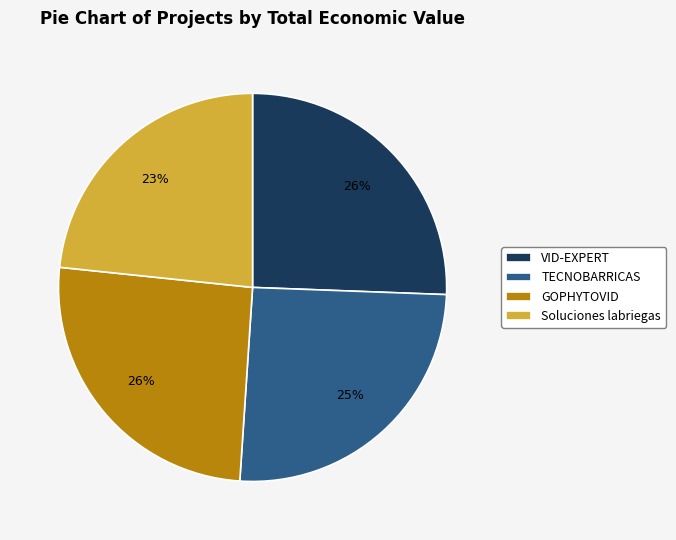

Do TECNOBARRICAS and VID-EXPERT together represent more than half of the pie?

Yes